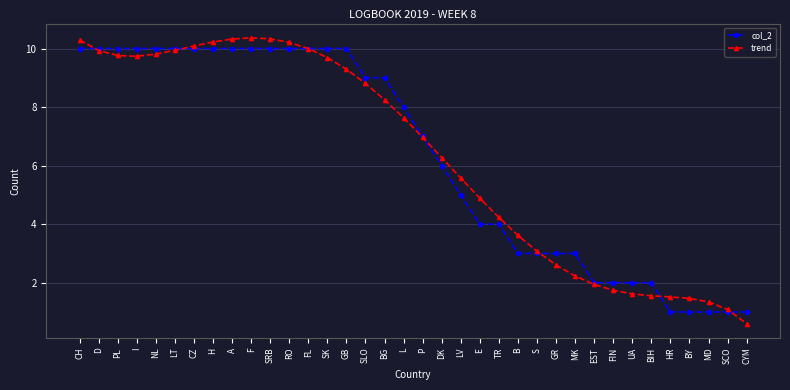

How many lines are shown in the chart?

2